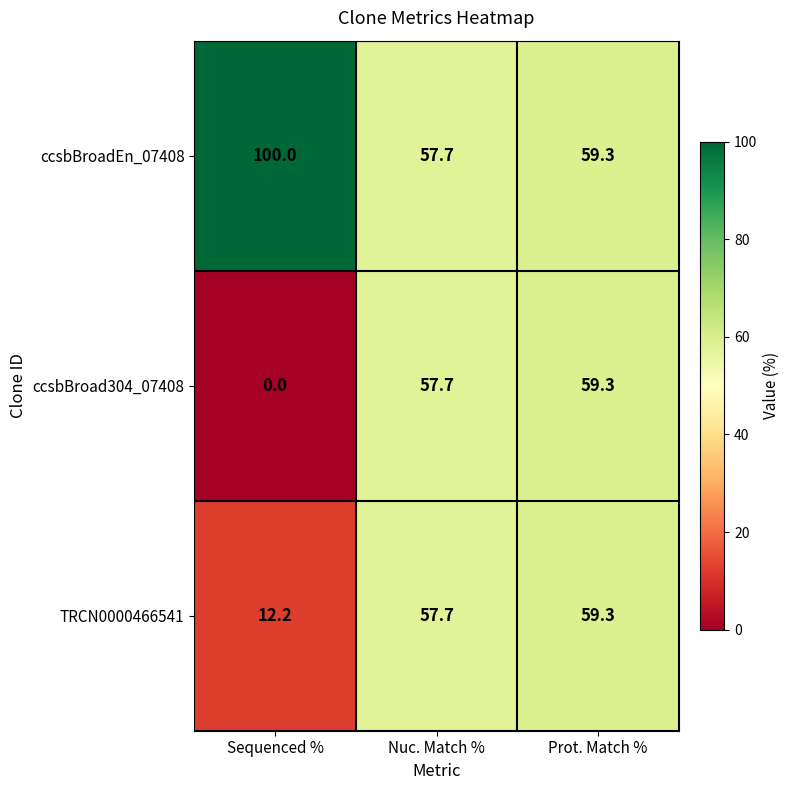

Is it true that ccsbBroad304_07408 equals 39.0 at Nuc. Match %?

False